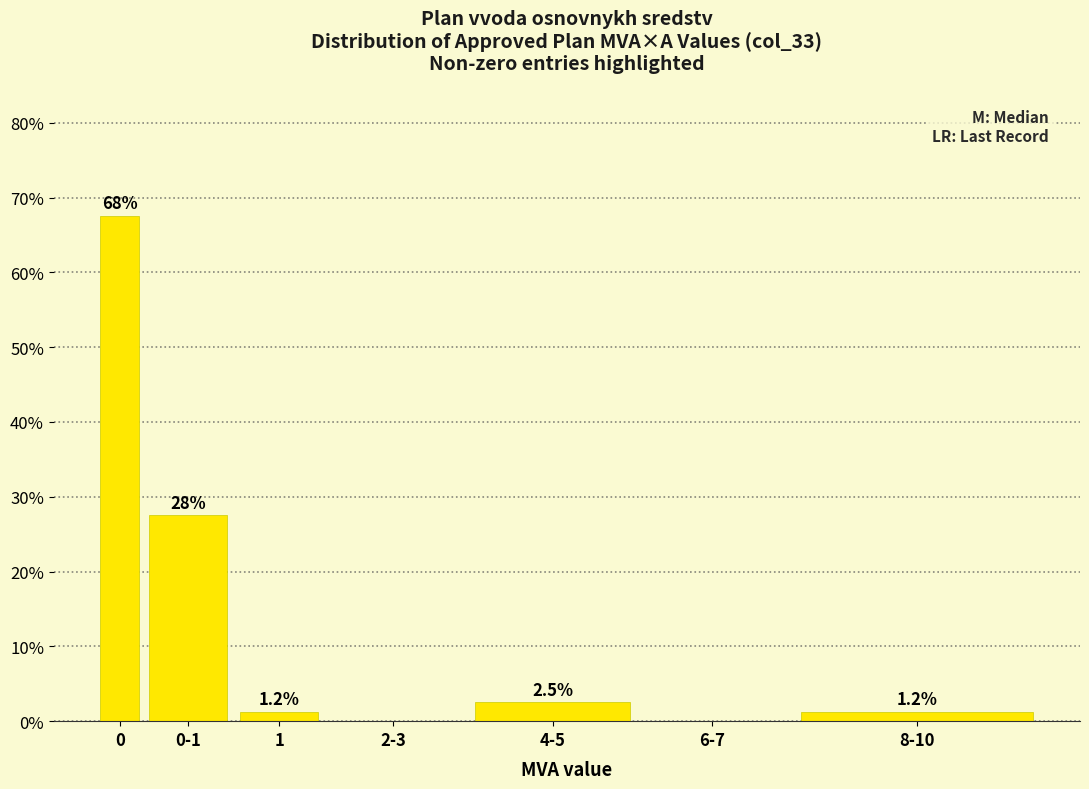

Between 8-10 and 4-5, which is larger?

4-5